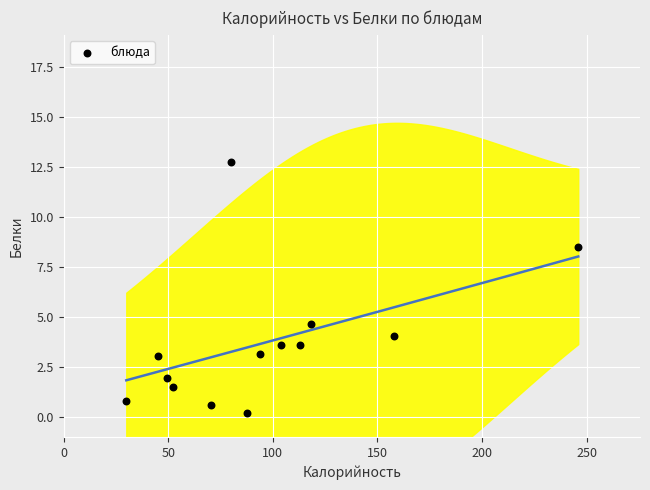

What Y value in the scatter plot is closest to 6?

4.7